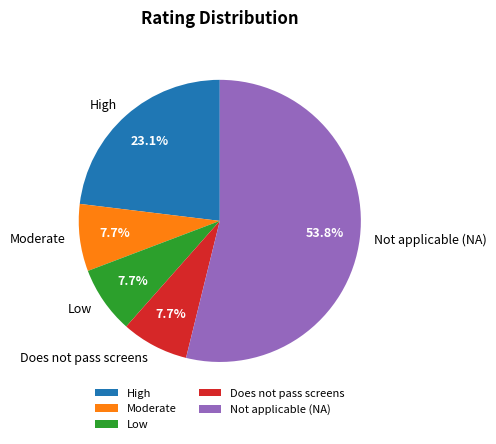

The Not applicable (NA) slice represents 54% of the pie. True or false?

True